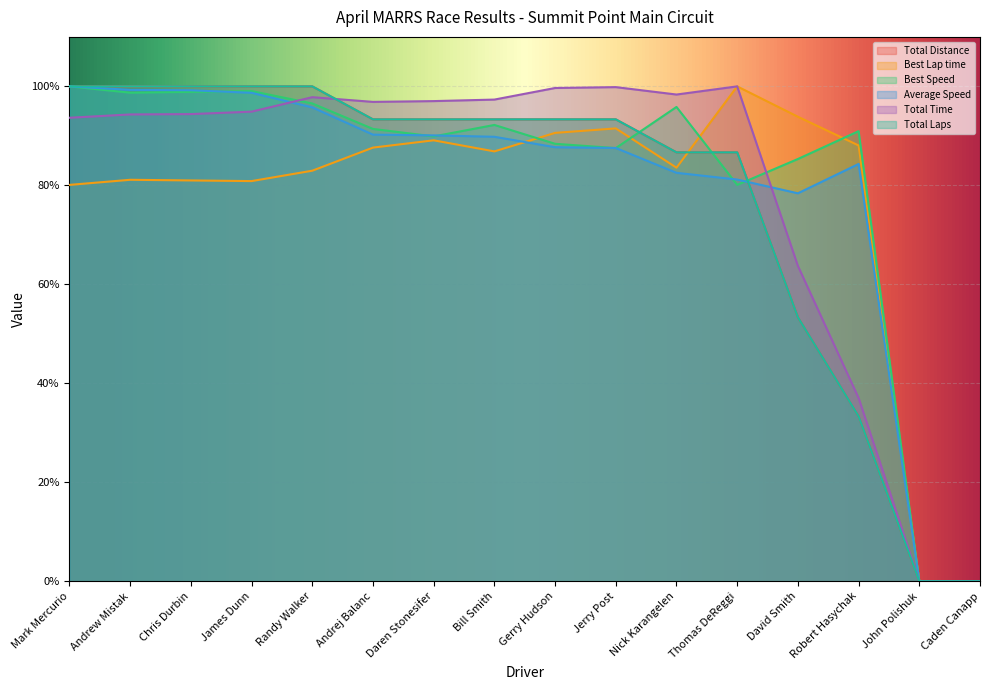

What is the difference between the second highest and second lowest values in the Total Time series?

99.9